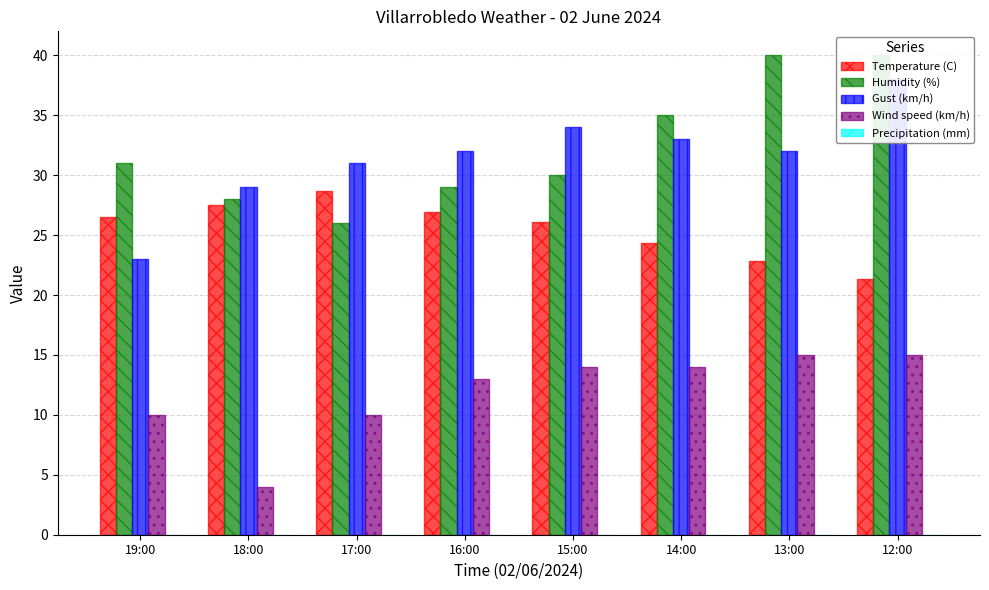

Reading left to right, transcribe all the data shown in this chart.

Temperature (C): 26.5	27.5	28.7	26.9	26.1	24.3	22.8	21.3
Humidity (%): 31.0	28.0	26.0	29.0	30.0	35.0	40.0	40.0
Gust (km/h): 23.0	29.0	31.0	32.0	34.0	33.0	32.0	38.0
Wind speed (km/h): 10.0	4.0	10.0	13.0	14.0	14.0	15.0	15.0
Precipitation (mm): 0.0	0.0	0.0	0.0	0.0	0.0	0.0	0.0